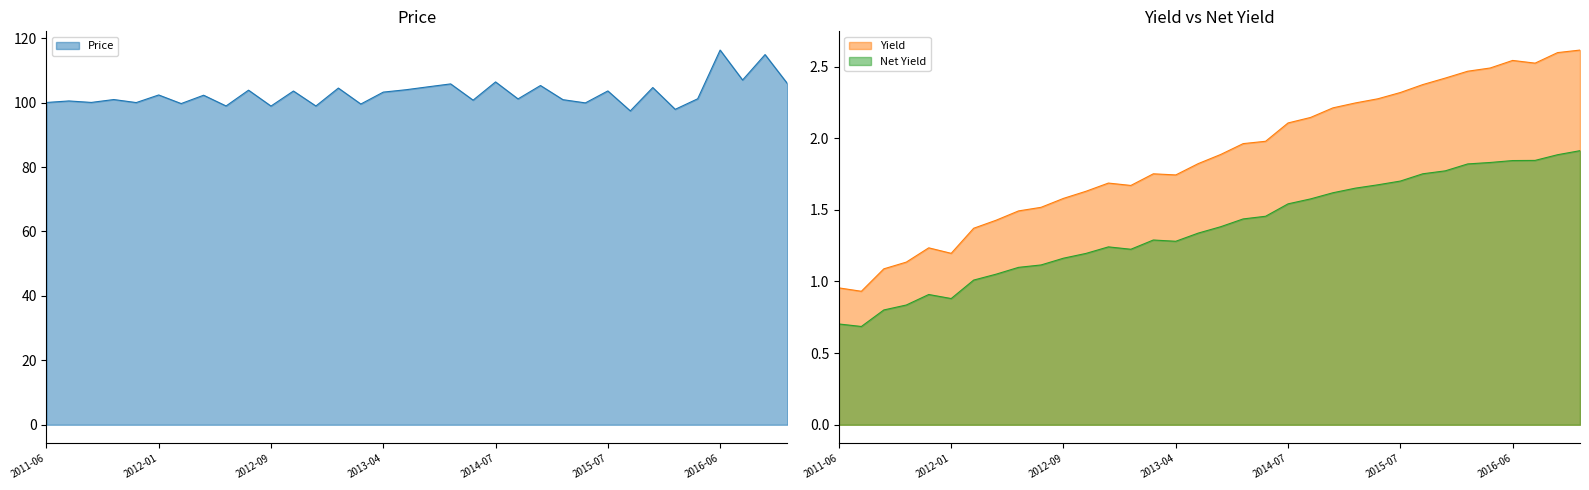

Is it true that Yield equals 1.6 at 2012-09?

True